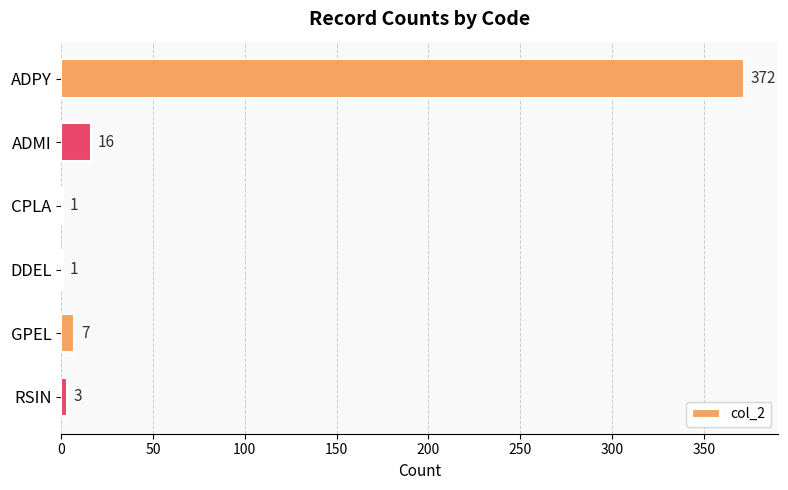

What is the greatest value displayed?

372